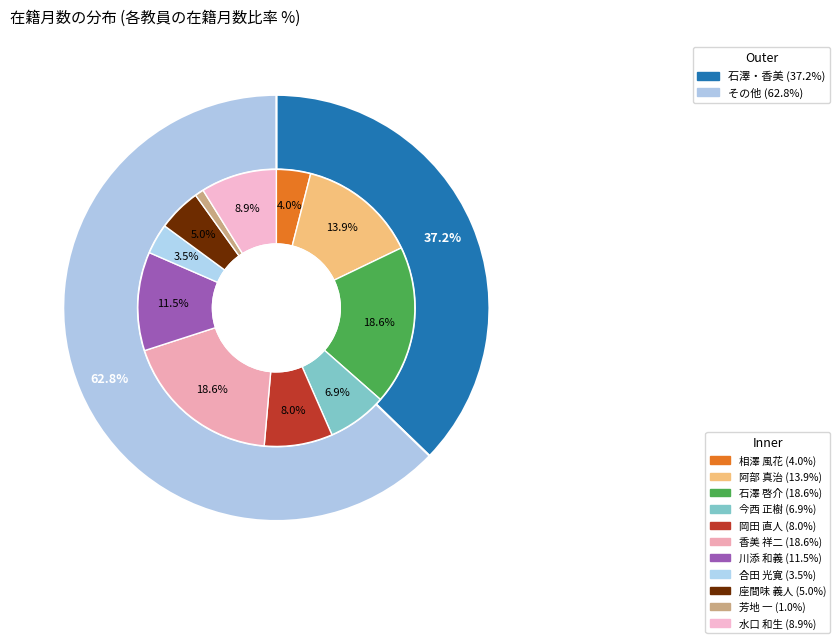

To the nearest percent, what is the difference between the 芳地 一 and 水口 和生 slice percentages?

8%